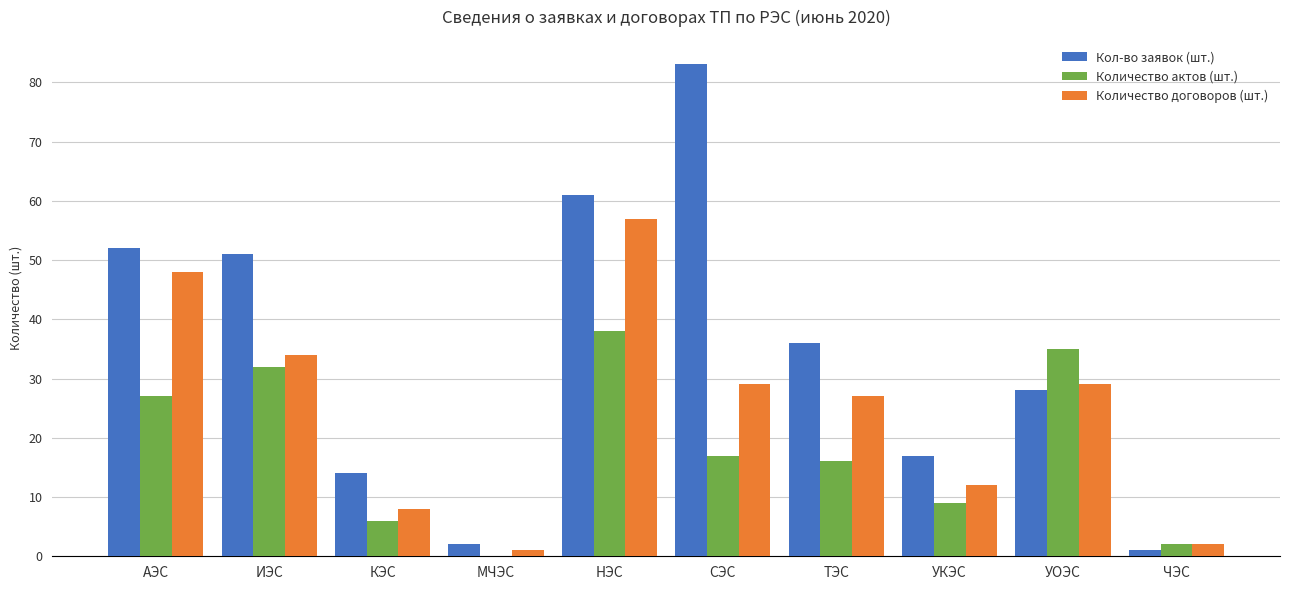

What is the highest value of the Количество договоров (шт.) series?

57